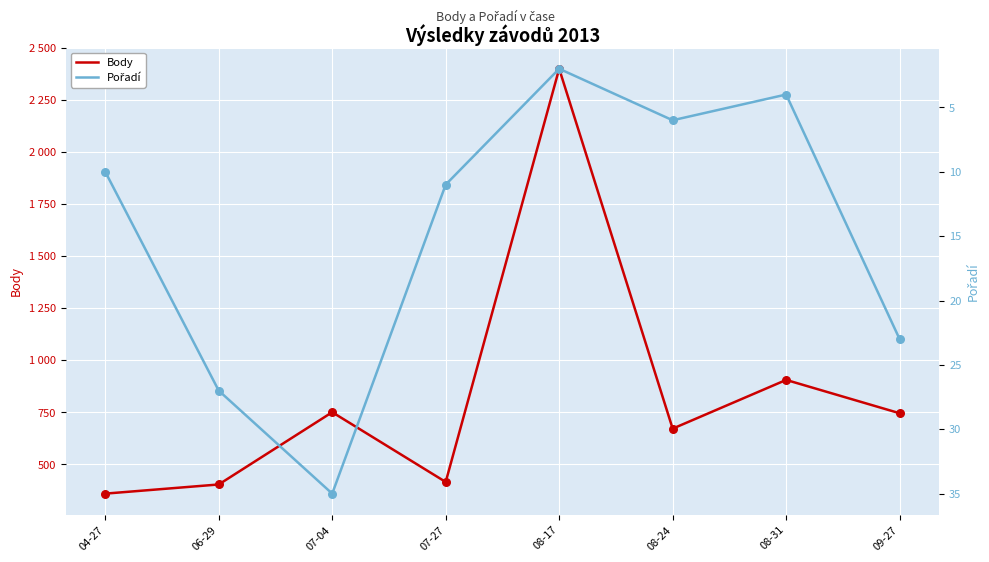

Which series has the largest total across all categories?

Body